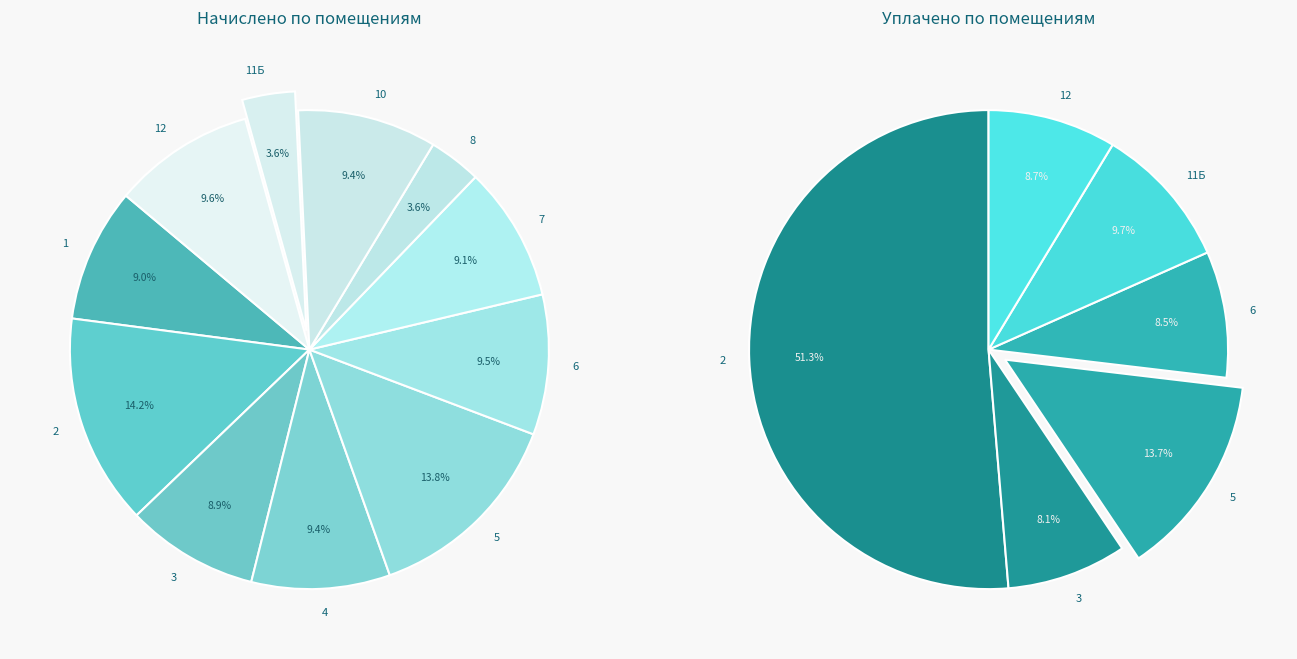

Does any single category account for the majority?

No